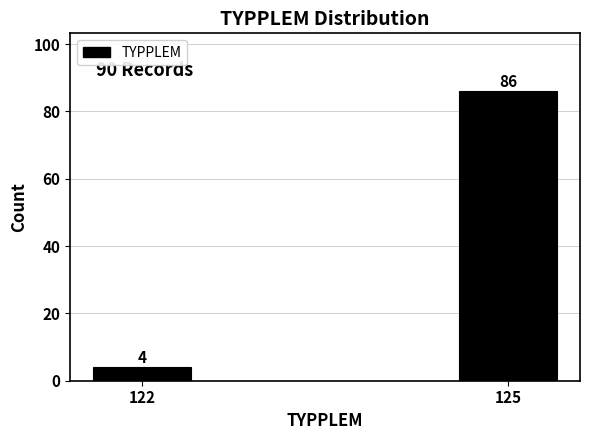

Reading left to right, list all the values displayed in this chart.

122=4	125=86